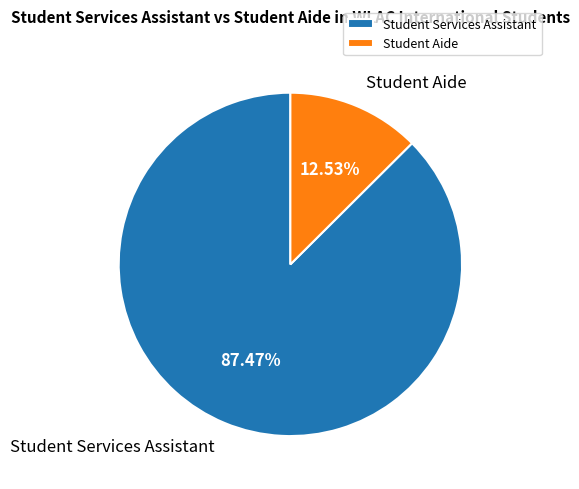

How many segments does this pie chart have?

2